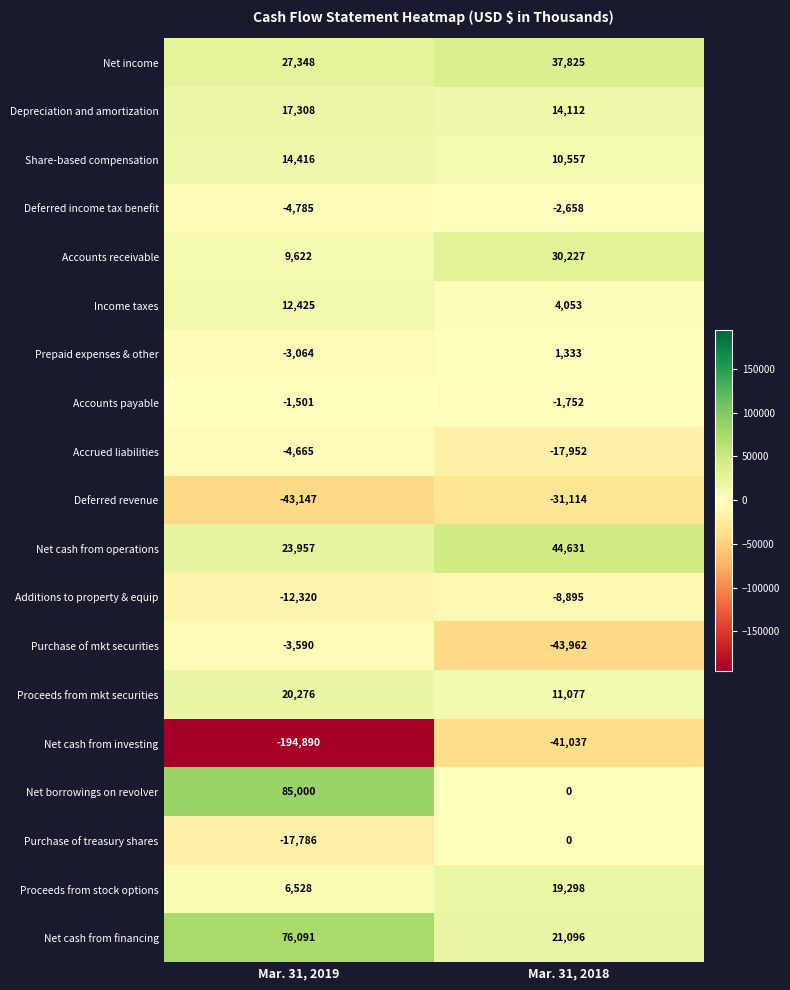

At which category is the sum across all series the highest?

Mar. 31, 2018